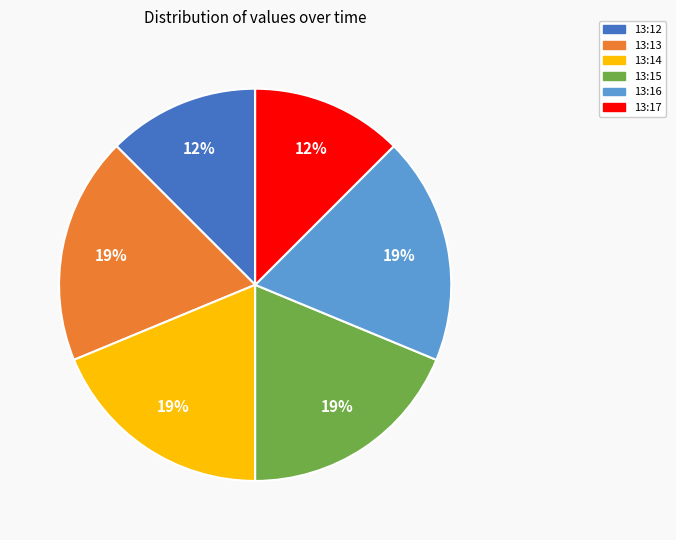

Do 13:15 and 13:14 together represent more than half of the pie?

No